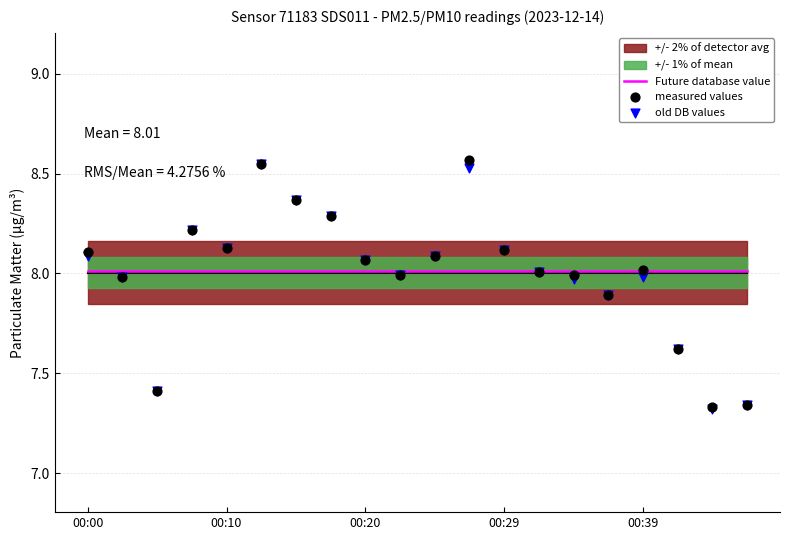

Which series contains the highest Y value?

measured values